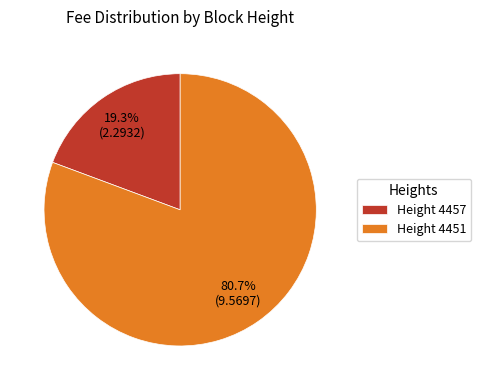

Which category has the biggest portion of the pie?

Height 4451